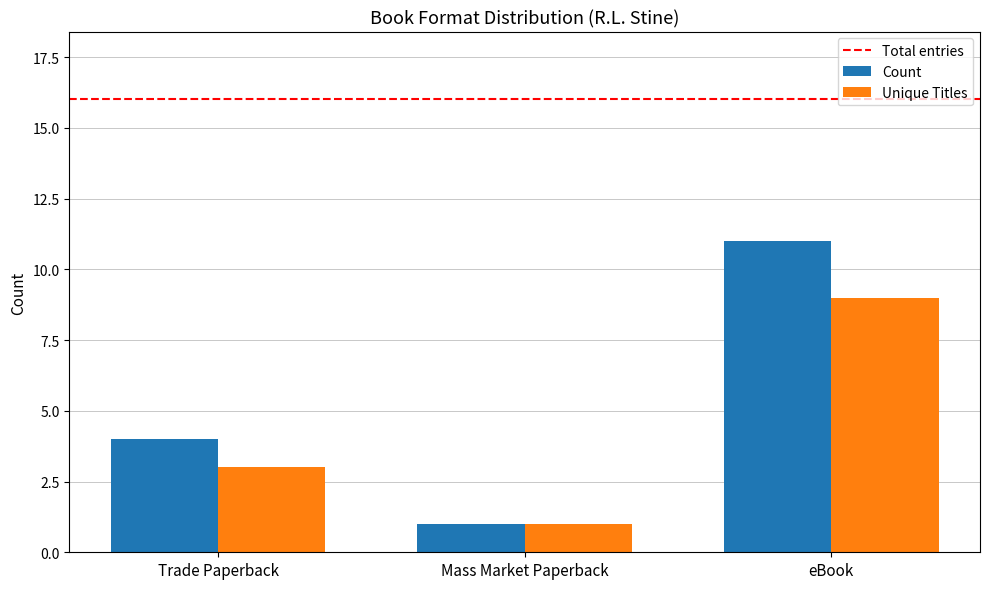

What is the sum of all Unique Titles values?

13